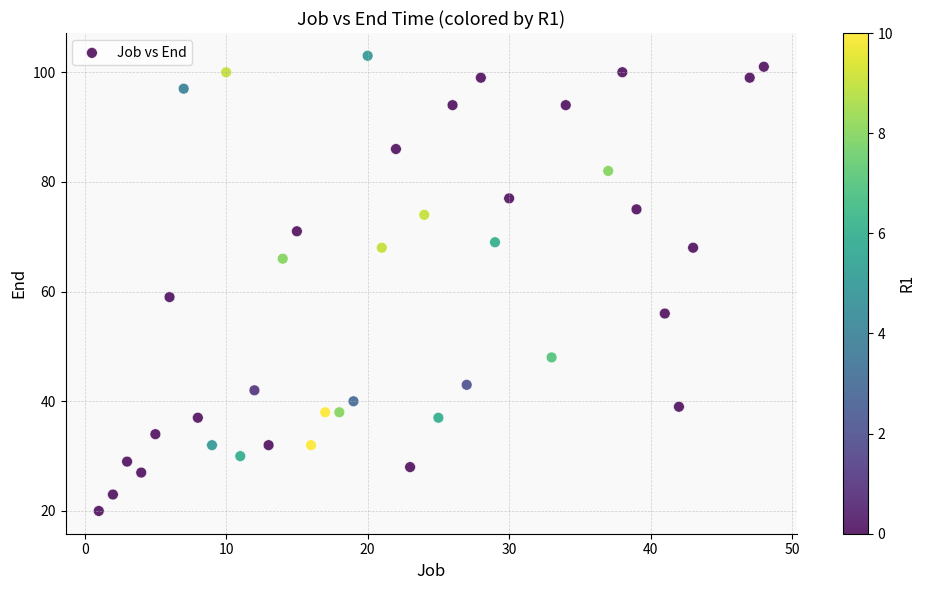

What is the range of X values (max minus min)?

47